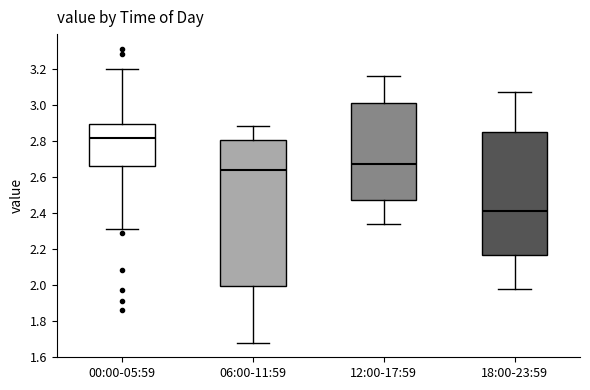

Reading left to right, read every box against the y-axis: the position of its median line, the range the box covers, and the ends of its whiskers. The values are not printed on the chart, so give them approximately, as read against the axis.

00:00-05:59: median 2.82, box 2.66 to 2.90, whiskers 2.32 to 3.20
06:00-11:59: median 2.64, box 2.00 to 2.80, whiskers 1.68 to 2.88
12:00-17:59: median 2.68, box 2.48 to 3.02, whiskers 2.34 to 3.16
18:00-23:59: median 2.42, box 2.16 to 2.84, whiskers 1.98 to 3.08